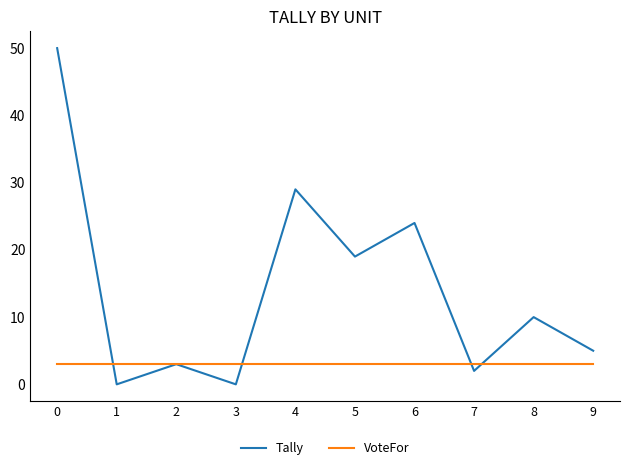

Which series changed the most between 1 and 5?

Tally